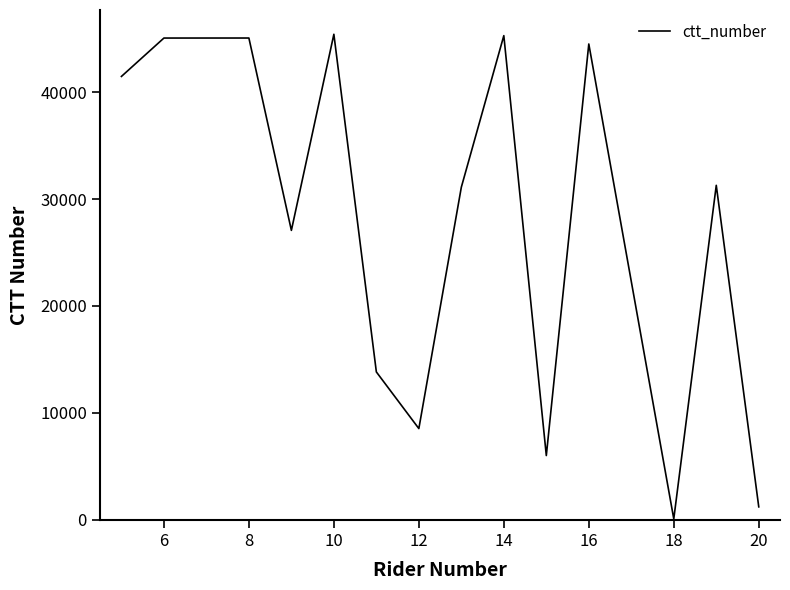

What is the difference between the maximum and minimum values?

45355